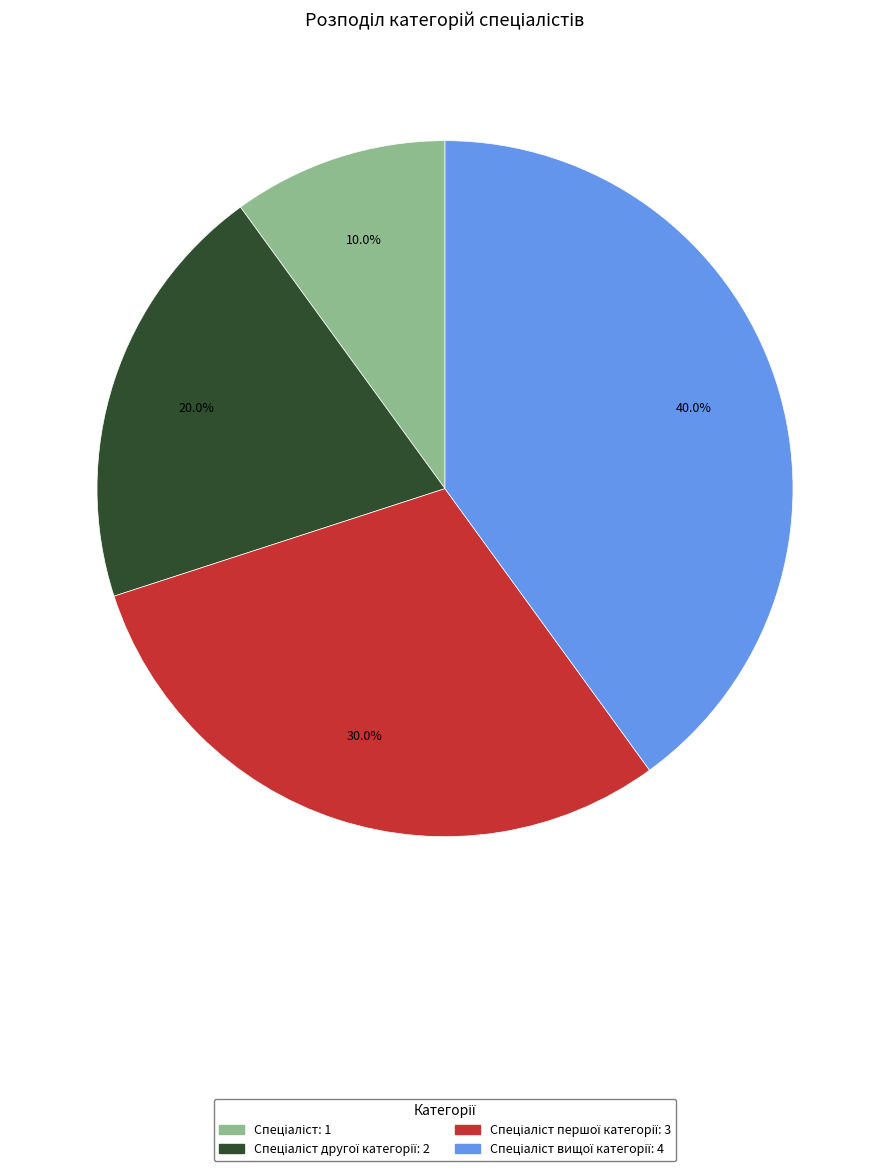

Is there a majority slice in this chart?

No